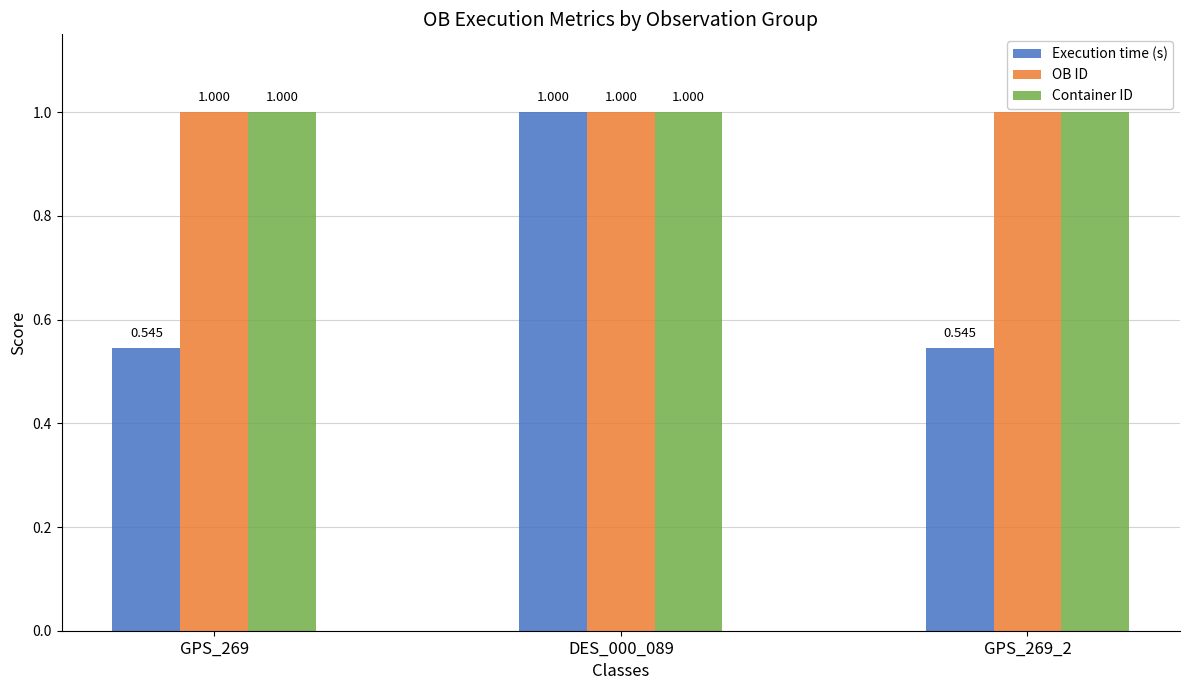

Which series has the largest range (max minus min)?

Execution time (s)